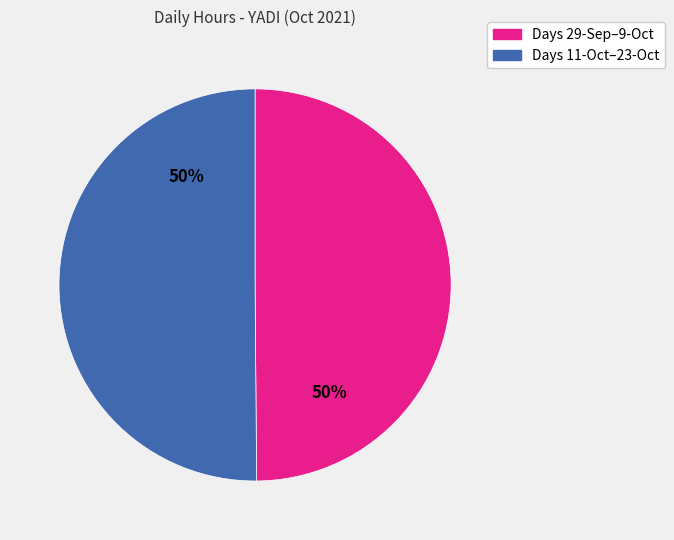

To the nearest percent, what is the average slice percentage?

50%